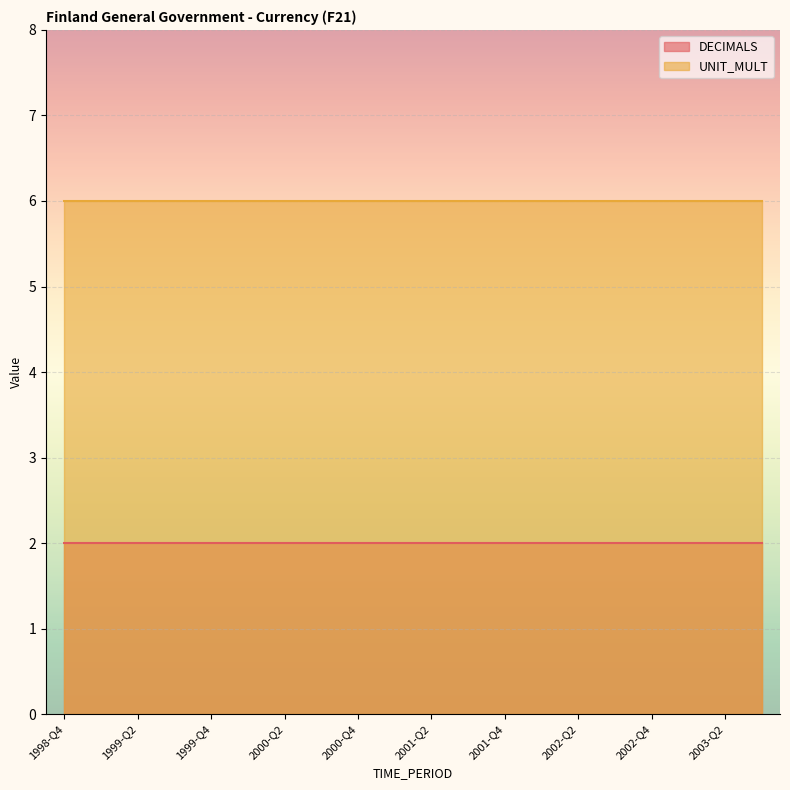

Rank the series by their average value, from lowest to highest.

DECIMALS, UNIT_MULT